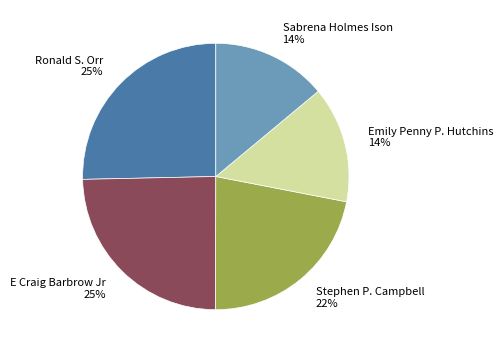

To the nearest percent, what is the difference between the Sabrena Holmes Ison and Ronald S. Orr slice percentages?

11%